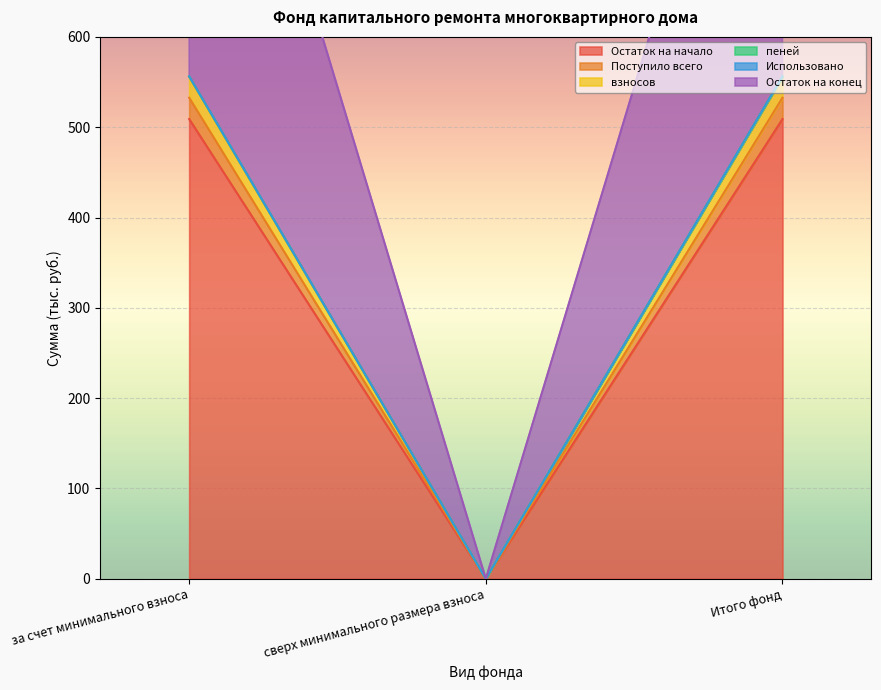

At which label does взносов reach its minimum?

сверх минимального размера взноса